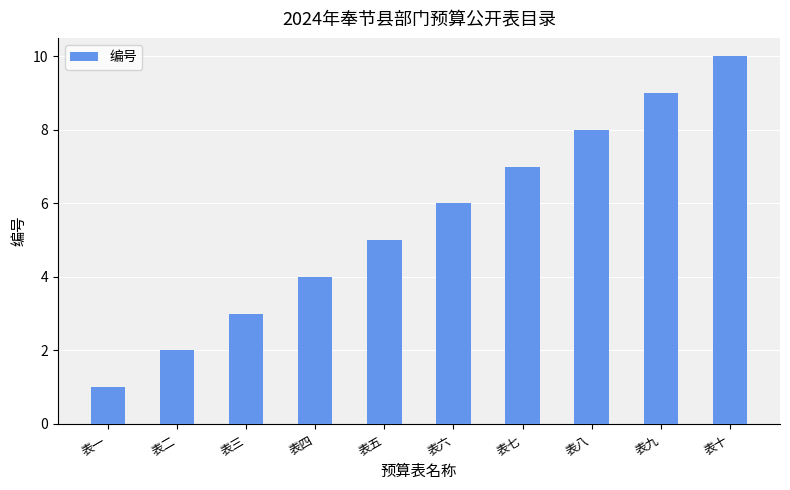

Rank the categories by value from lowest to highest.

表一, 表二, 表三, 表四, 表五, 表六, 表七, 表八, 表九, 表十